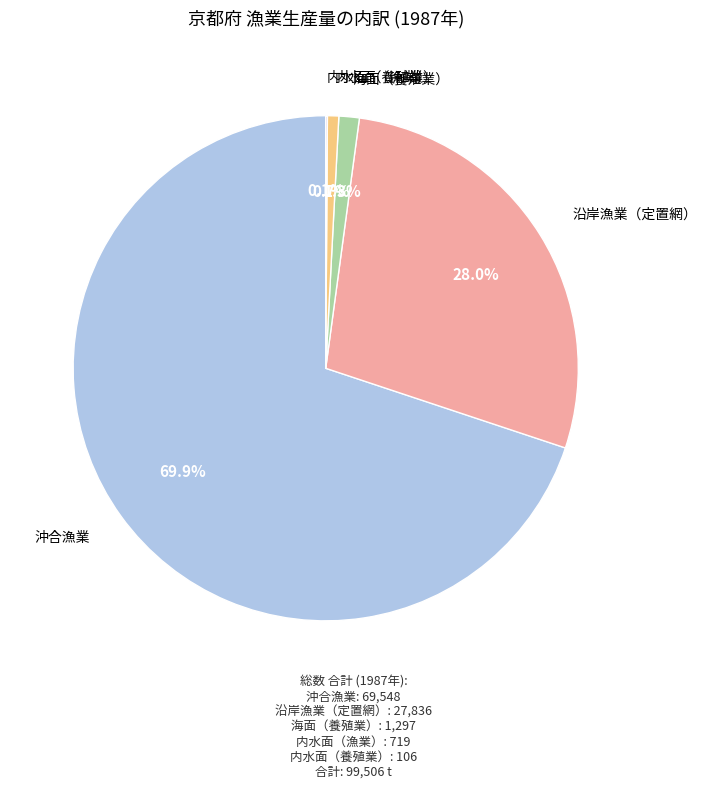

Which has a higher value, 海面（養殖業） or 沿岸漁業（定置網）?

沿岸漁業（定置網）